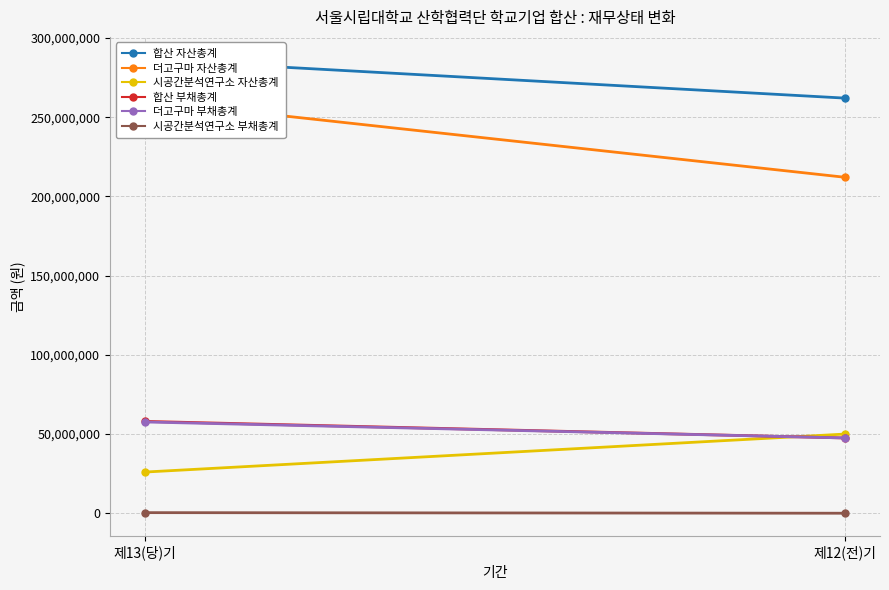

The value of 합산 부채총계 at 제13(당)기 is 100558934. True or false?

False